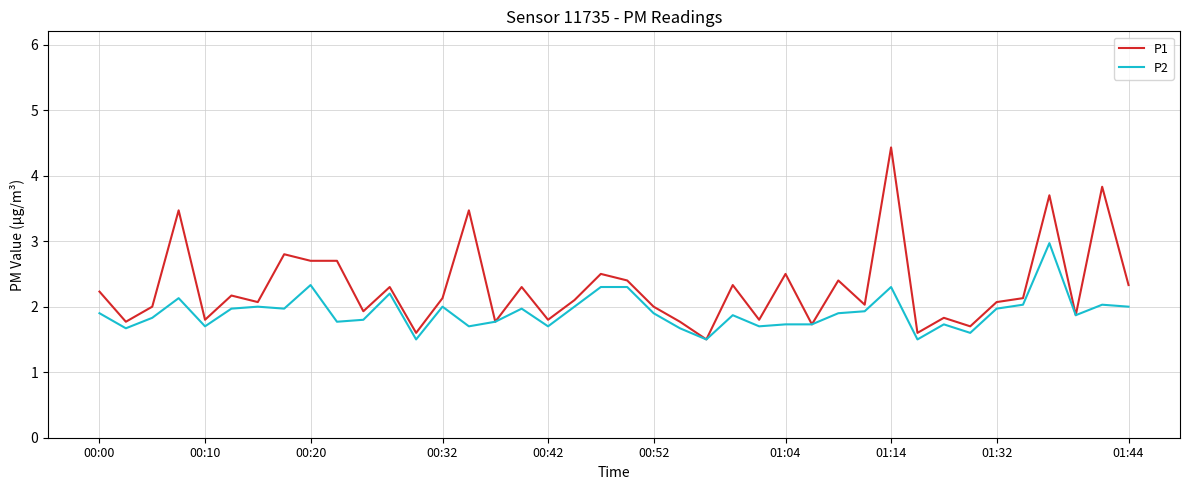

What is the lowest value of the P2 series?

1.5